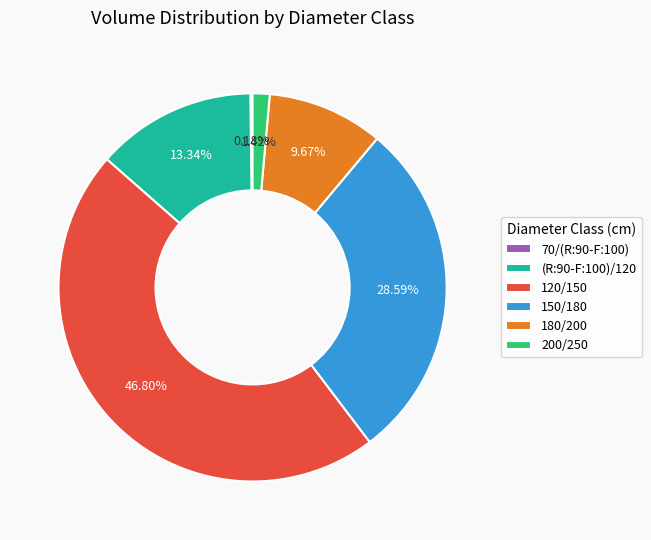

Do (R:90-F:100)/120 and 120/150 together represent more than half of the pie?

Yes